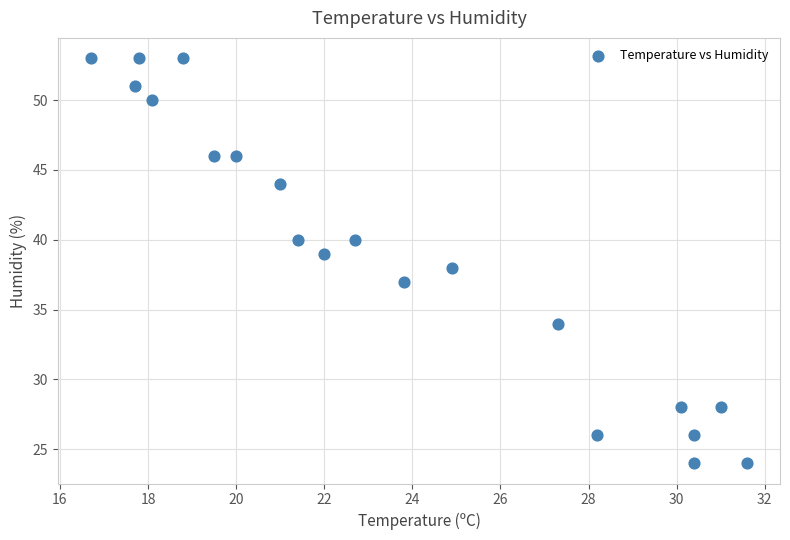

What is the range of Y values (max minus min)?

29